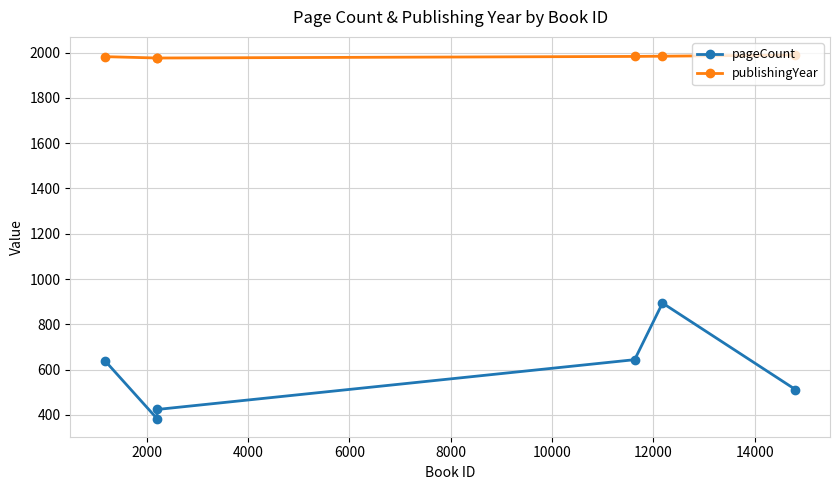

True or false: publishingYear and pageCount cross at least once.

False